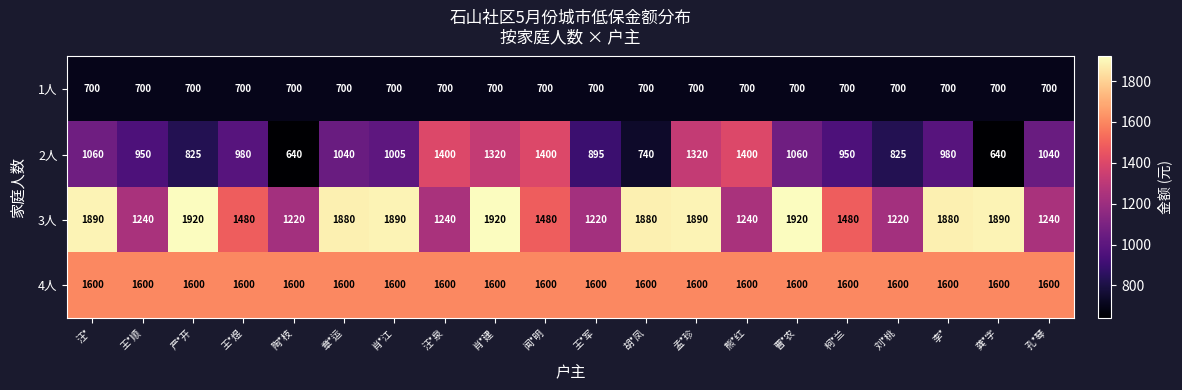

Where does the 2人 series first go above 1005?

汪*